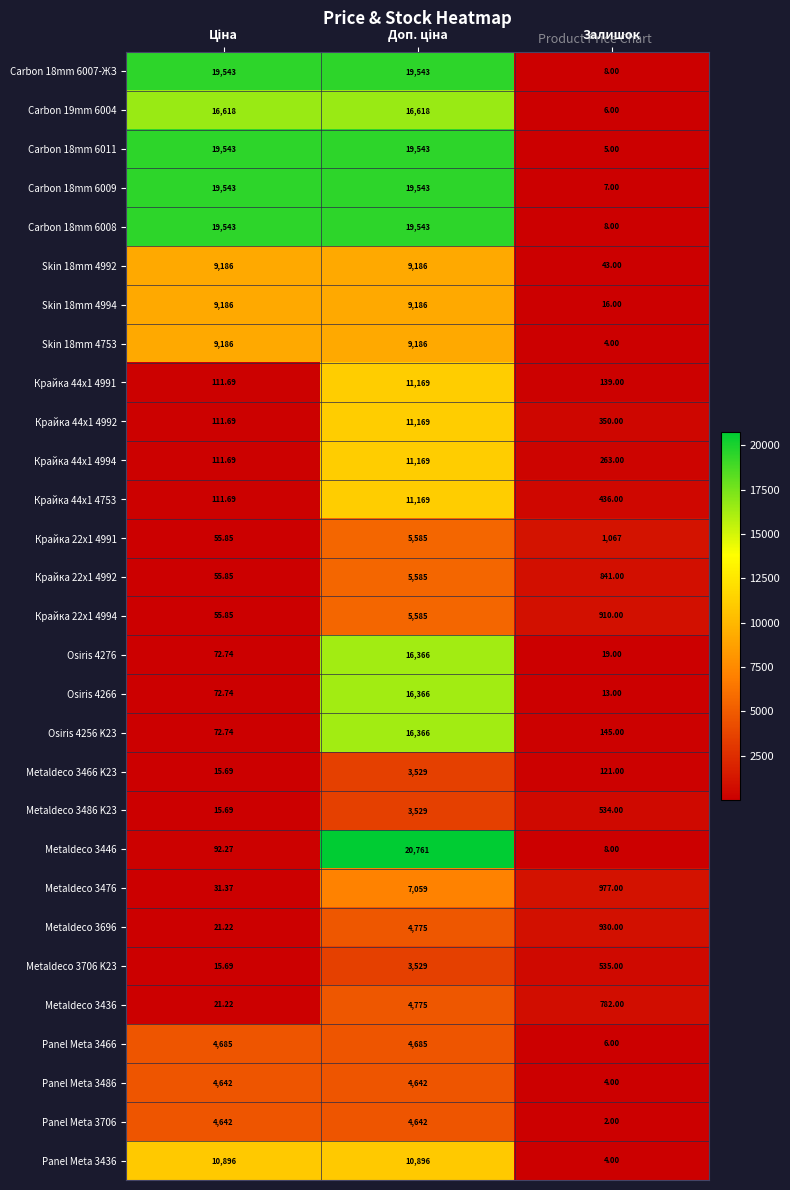

Which category has the lowest value across all series?

Залишок